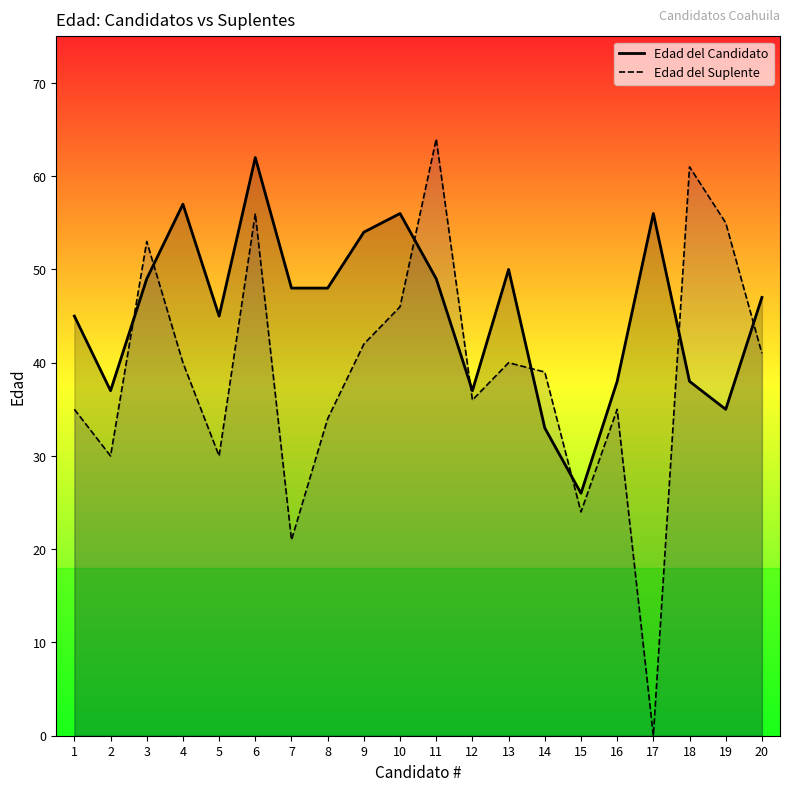

Does the chart display data point markers on the line(s)?

No